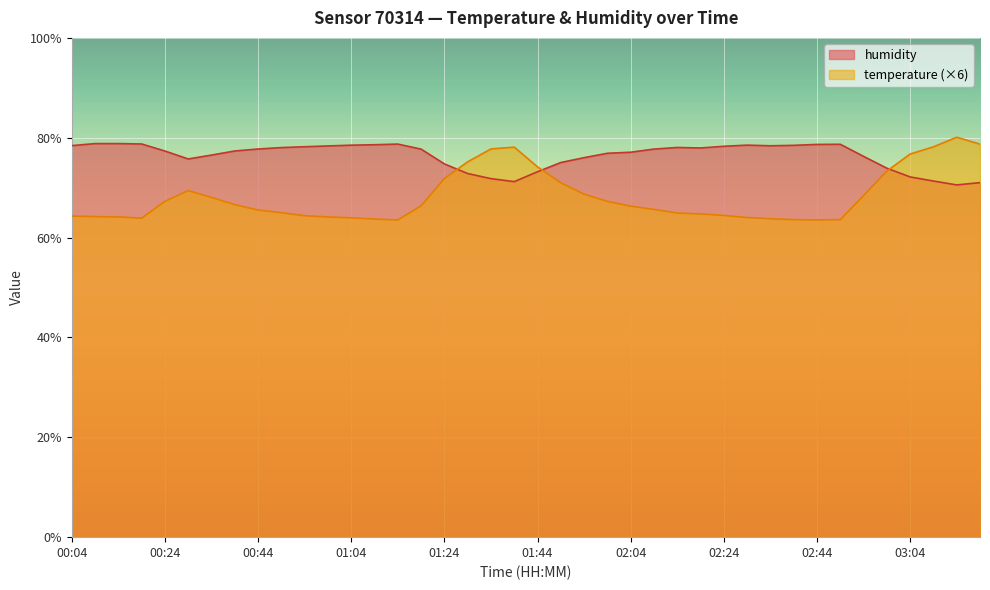

Which series has the widest spread of values?

temperature (×6)